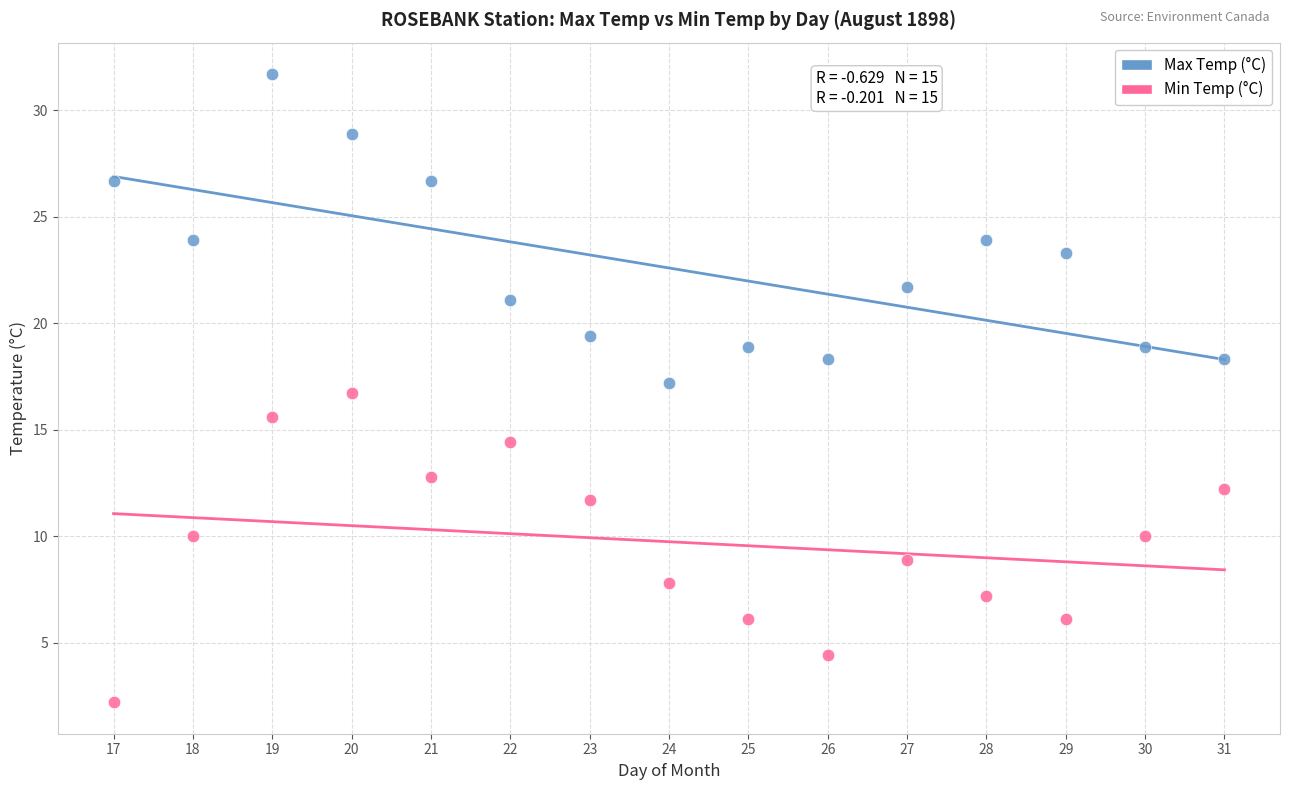

Across all data points, what is the range of Y values (max minus min)?

29.5